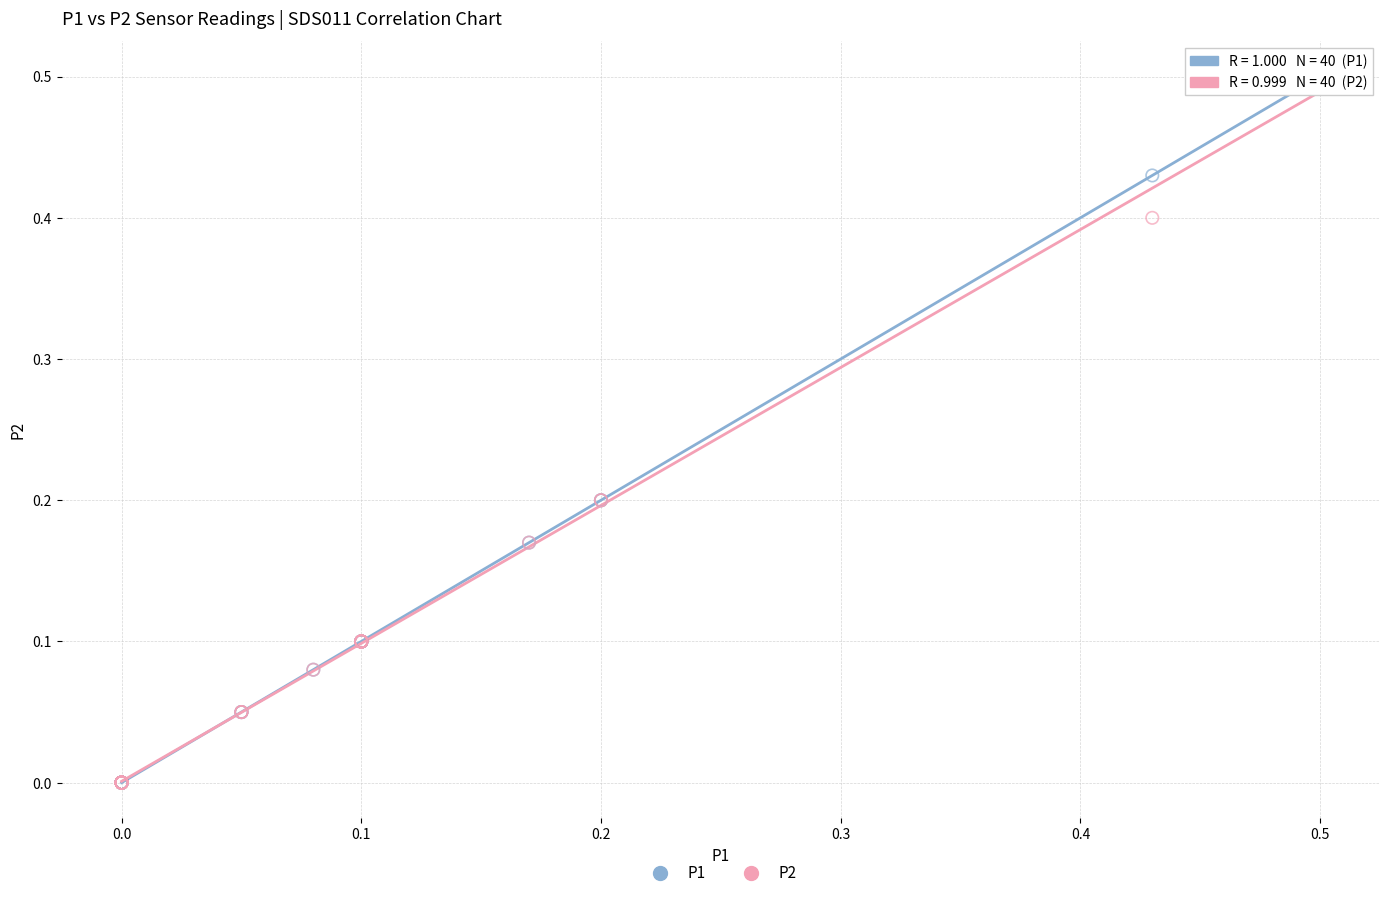

What are all the series names shown in the legend?

P1, P2